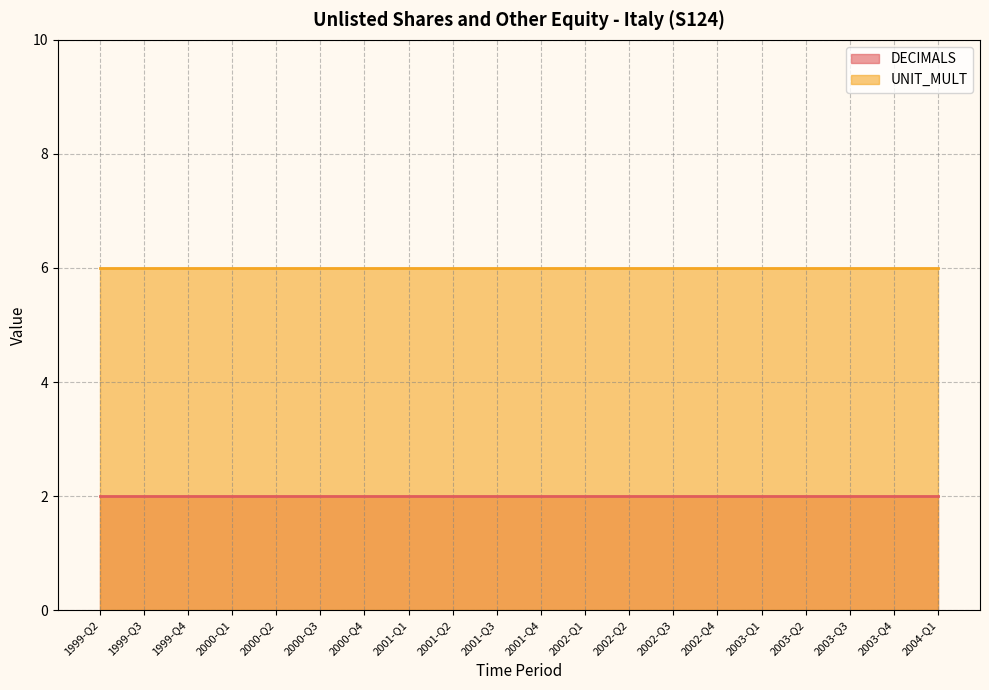

The UNIT_MULT series shows 6 at 2004-Q1. True or false?

True